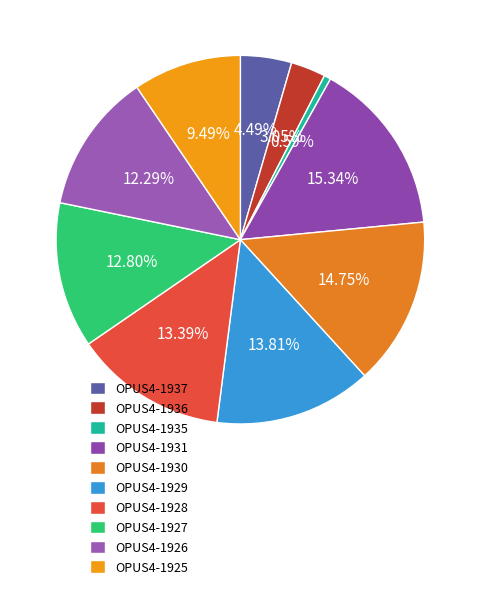

Which slice is the smallest?

OPUS4-1935